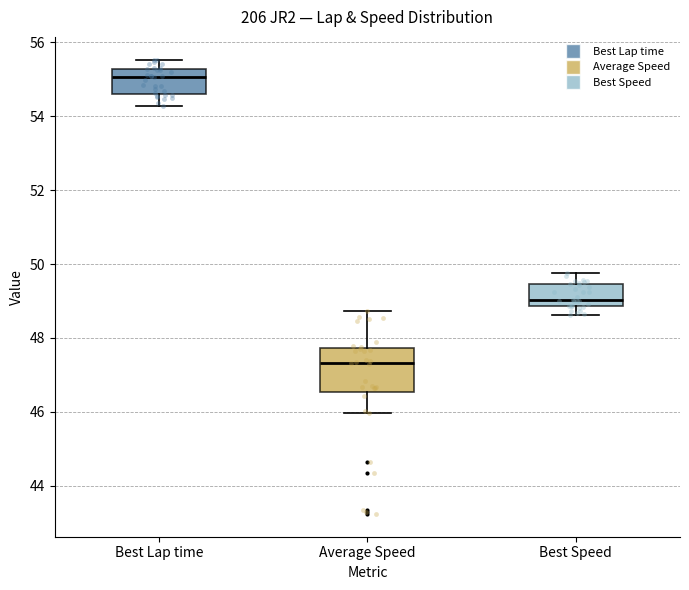

Where does the lower whisker of the box for Average Speed end on the y-axis? The values are not printed on the chart, so give them approximately, as read against the axis.

46.0